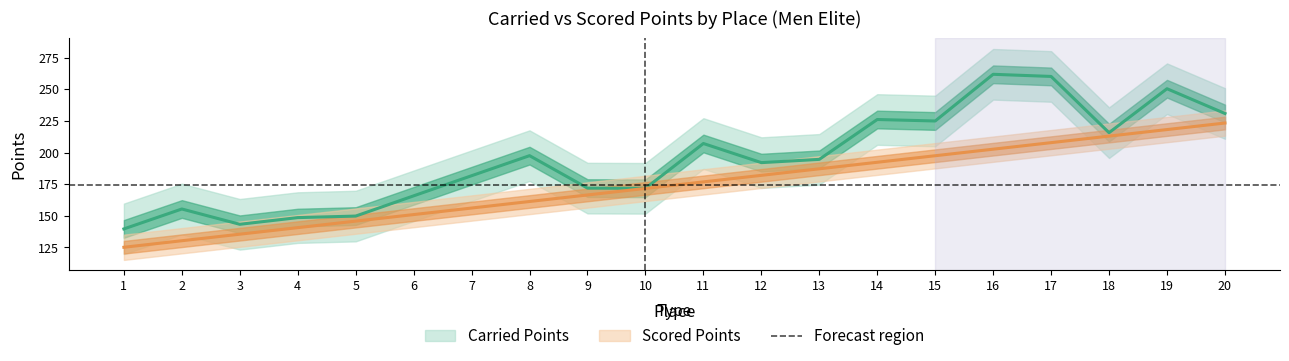

Which series has the largest total across all categories?

Carried Points